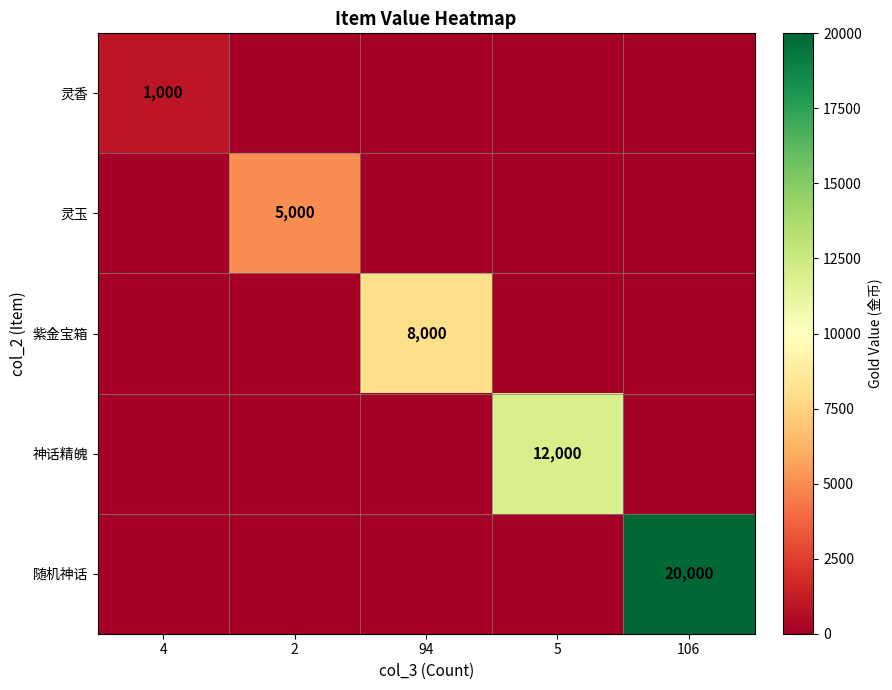

At which category is the sum across all series the highest?

106